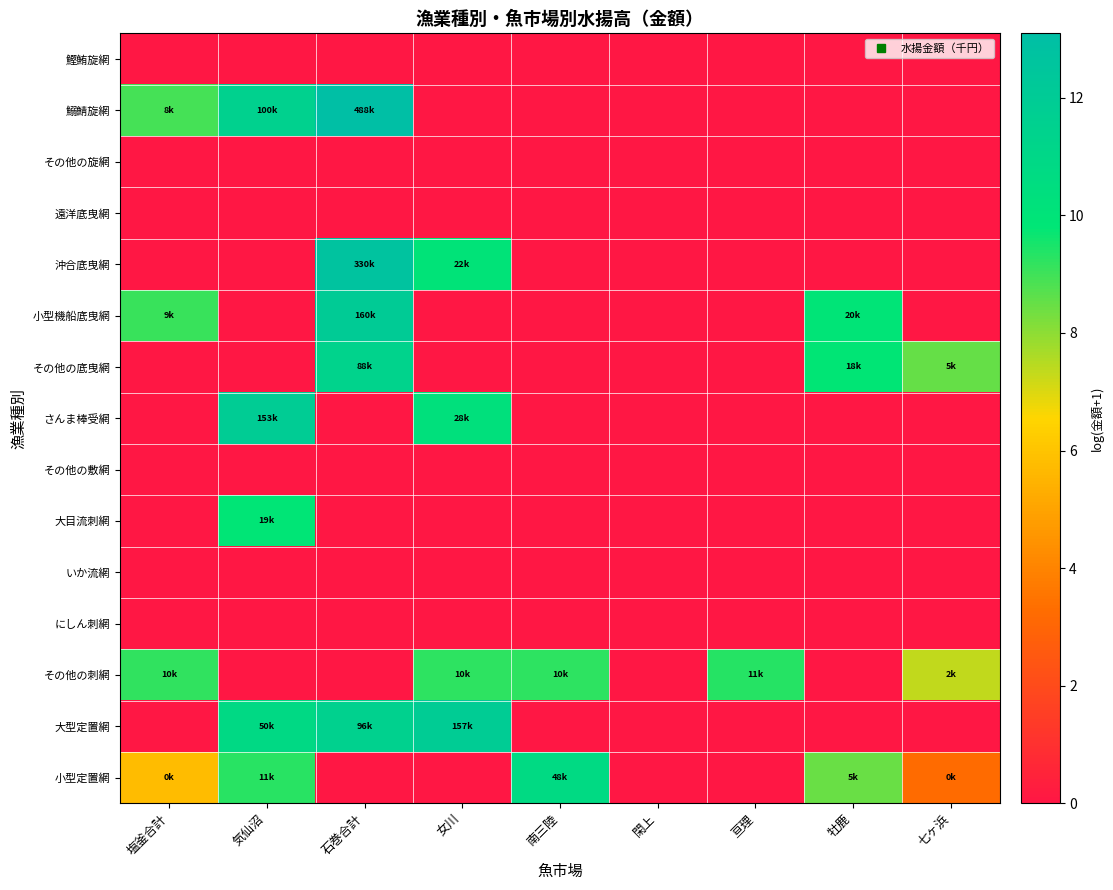

Which series changed the most between 閑上 and 亘理?

その他の刺網